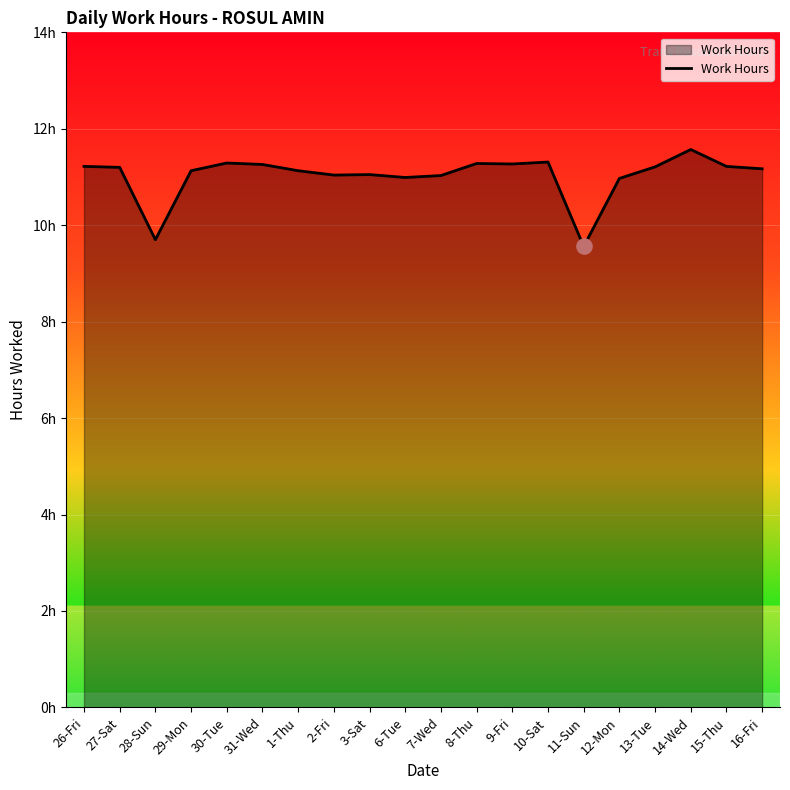

Approximately how many times larger is the value at 2-Fri compared to 31-Wed?

1.0